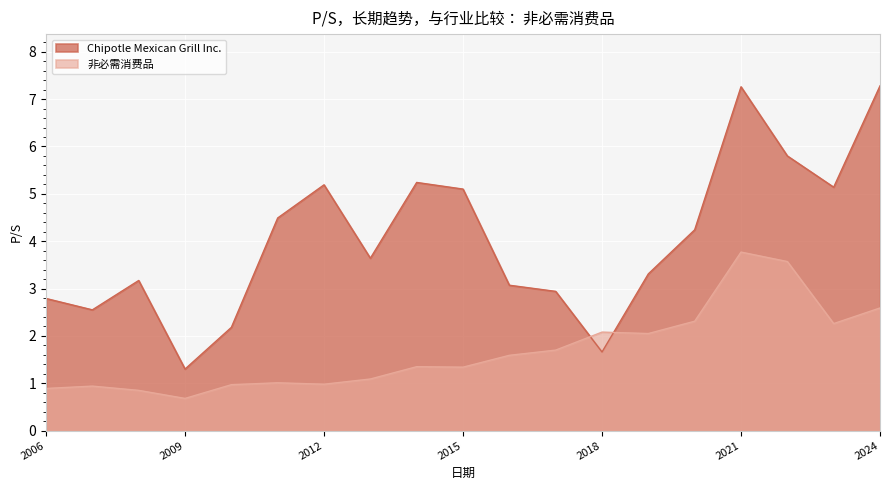

True or false: Chipotle Mexican Grill Inc. and 非必需消费品 intersect in this chart.

True